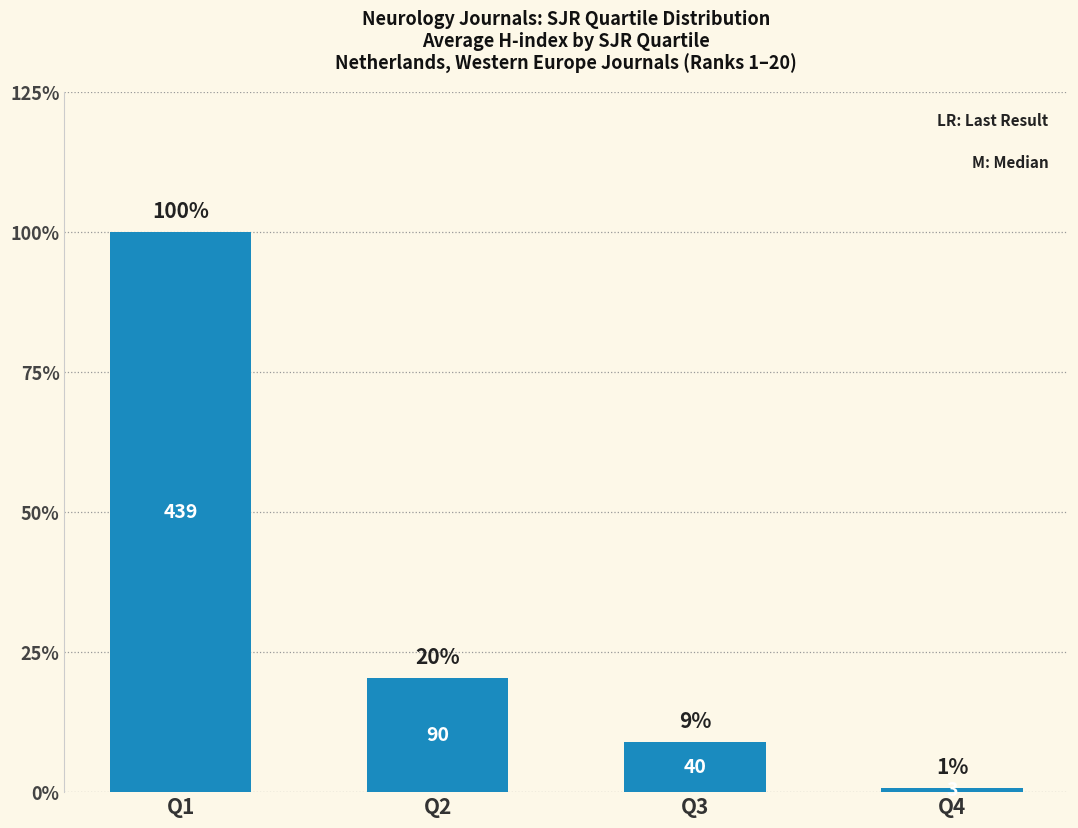

What is the change in value from Q1 to Q2?

-349.4